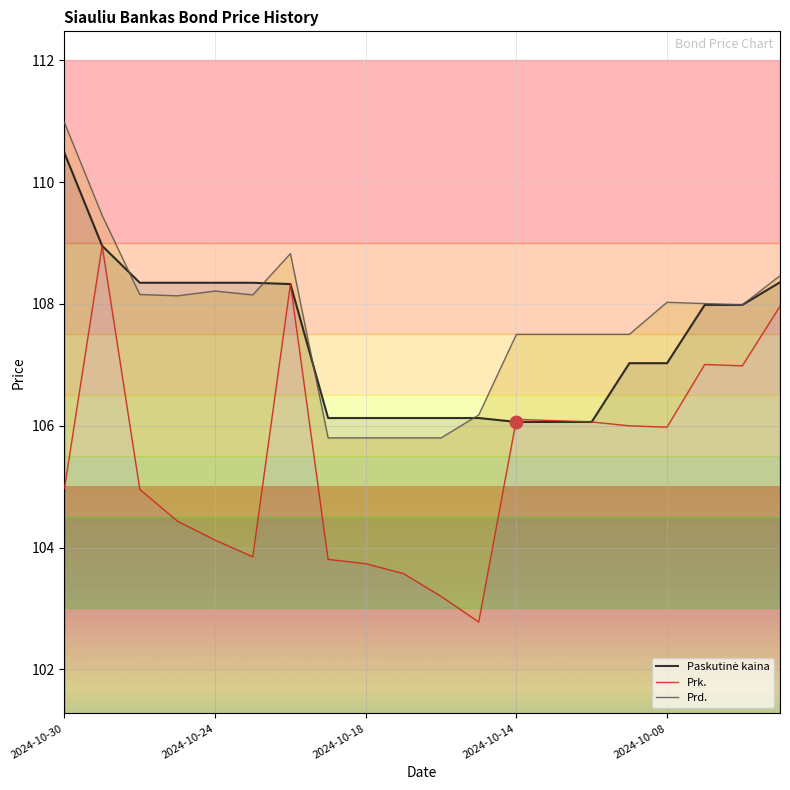

What is the total value across all series at 2024-10-17?

315.5